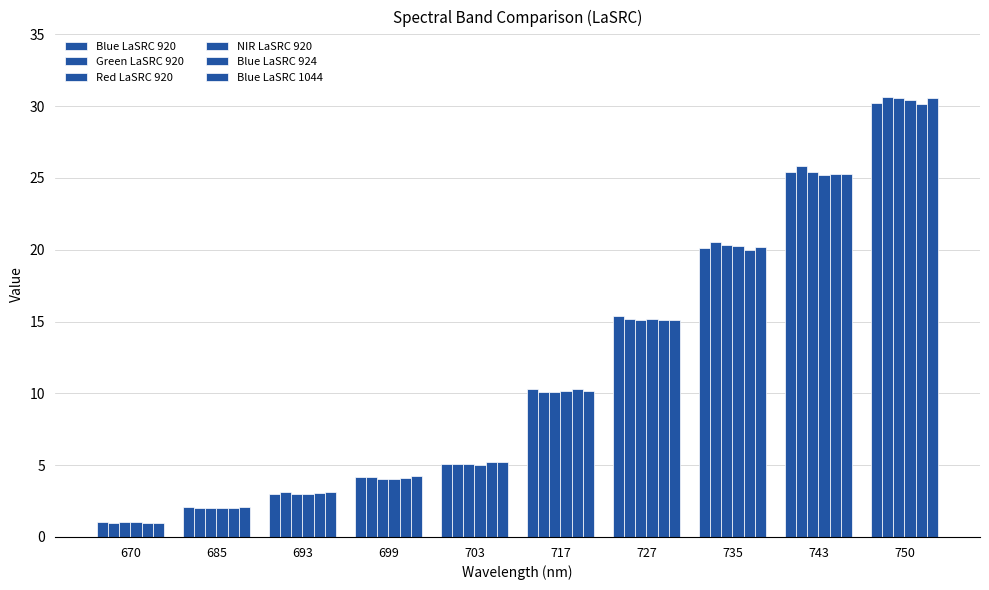

Count the number of categories in the chart.

10